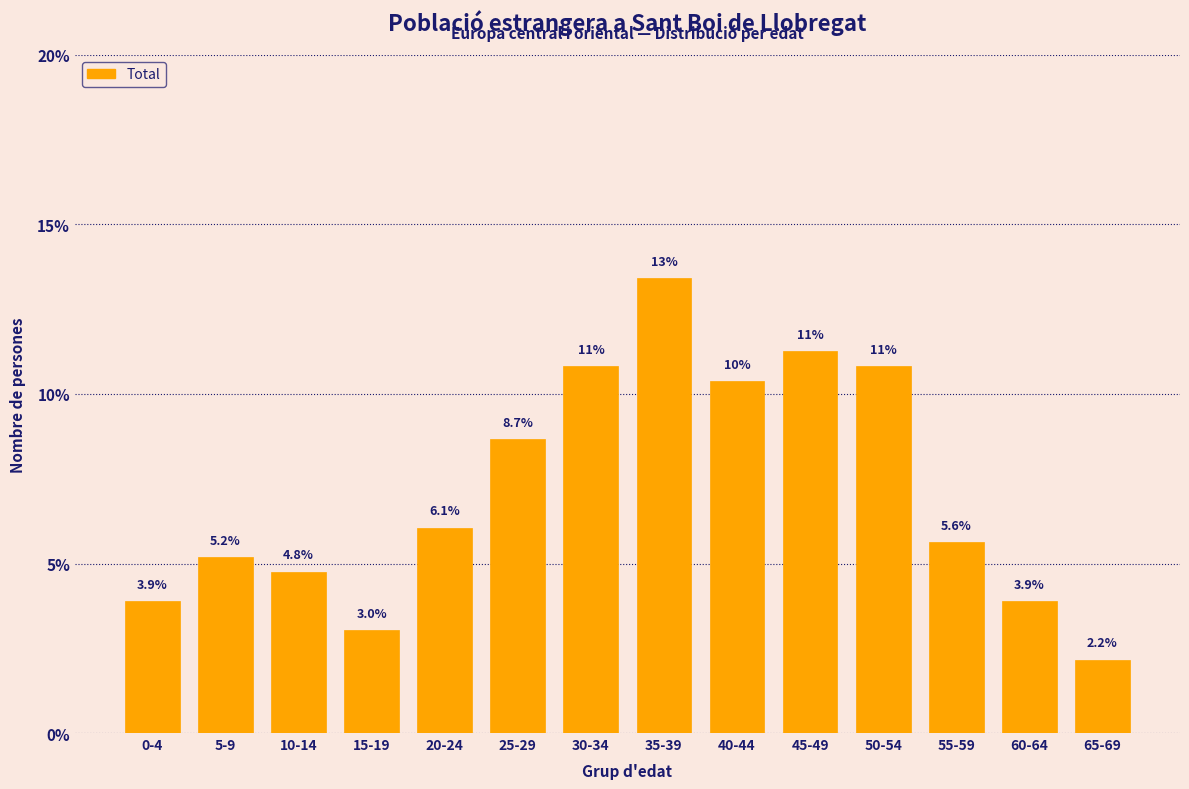

Reading left to right, transcribe all the data shown in this chart.

0-4=3.9	5-9=5.2	10-14=4.8	15-19=3.0	20-24=6.1	25-29=8.7	30-34=10.8	35-39=13.4	40-44=10.4	45-49=11.3	50-54=10.8	55-59=5.6	60-64=3.9	65-69=2.2